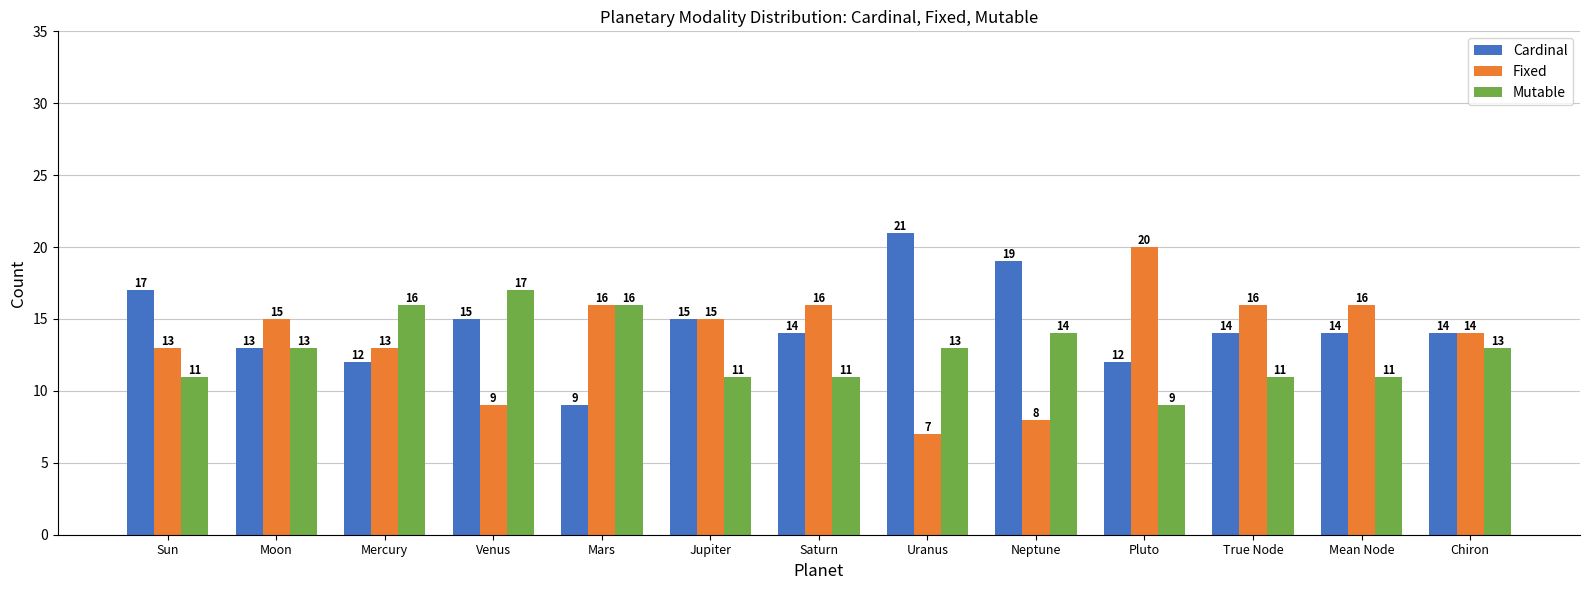

Which label corresponds to the largest value in the chart?

Uranus